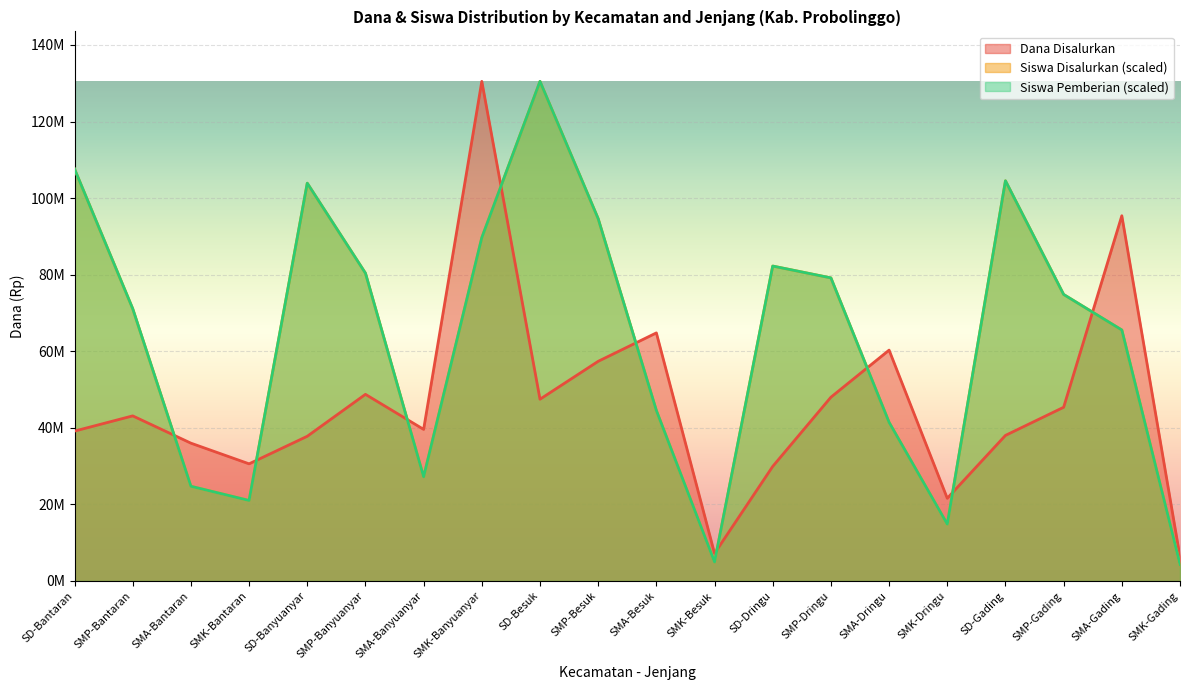

What is the difference between the maximum and minimum values in the Dana Disalurkan series?

124200000.0